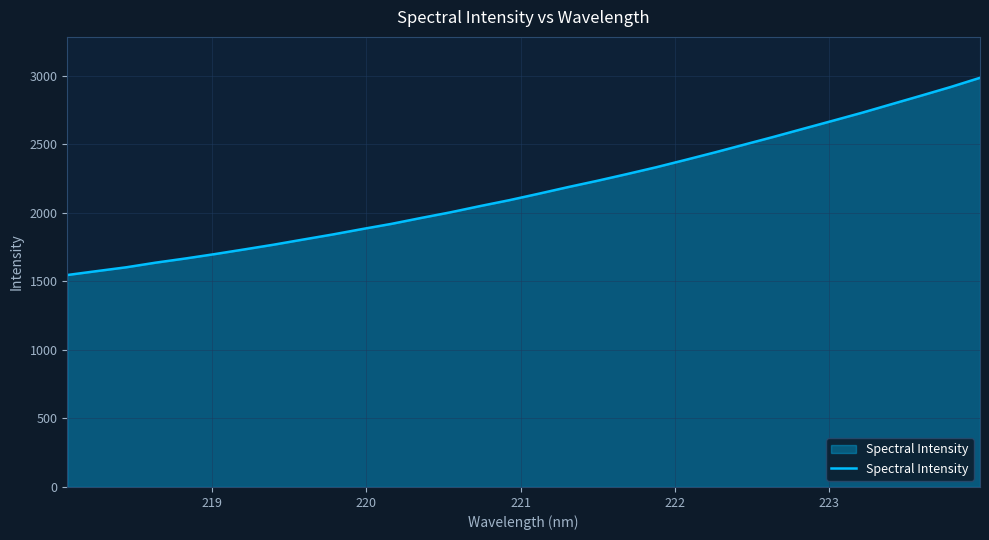

What is the minimum value shown in the chart?

1546.5